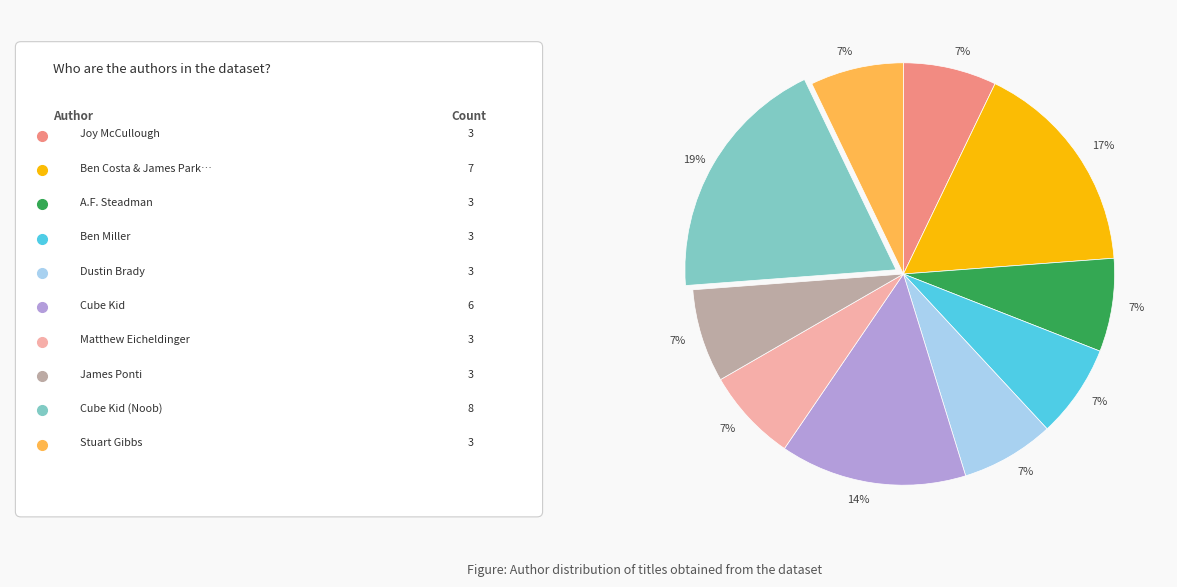

Count the number of slices in the pie.

10